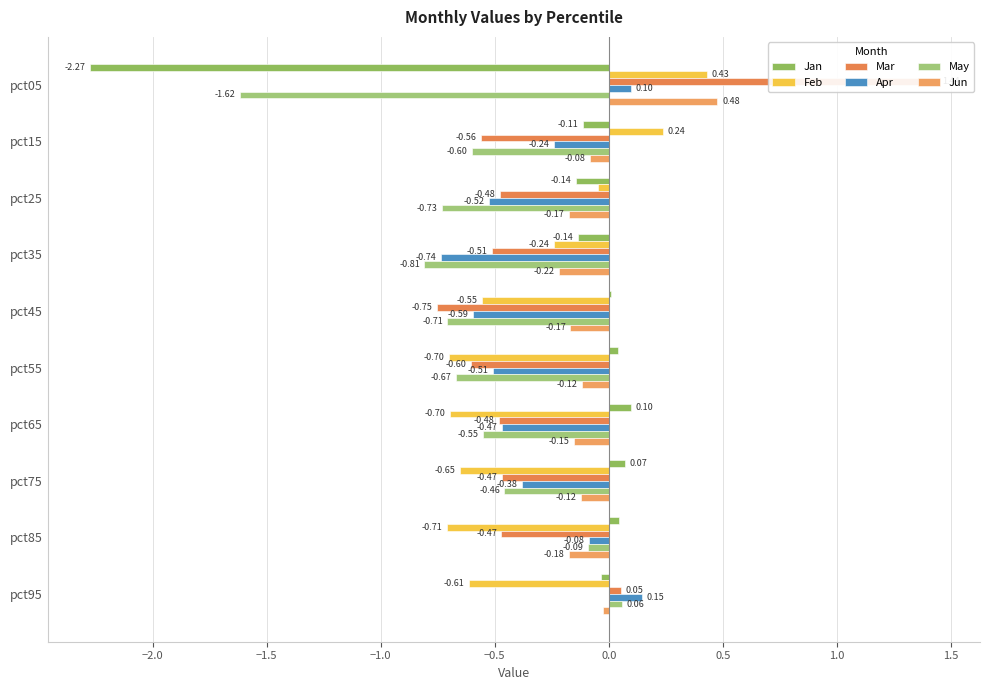

How many data points in Mar are above 0?

2